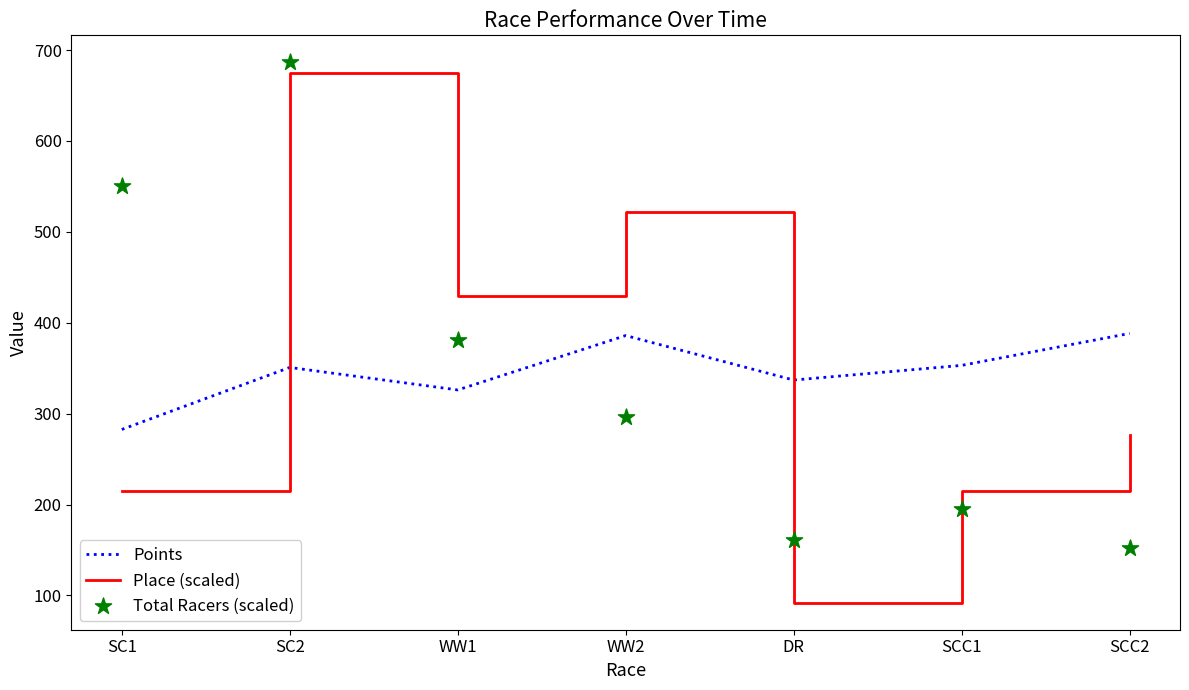

At how many categories does at least one series exceed 187?

7